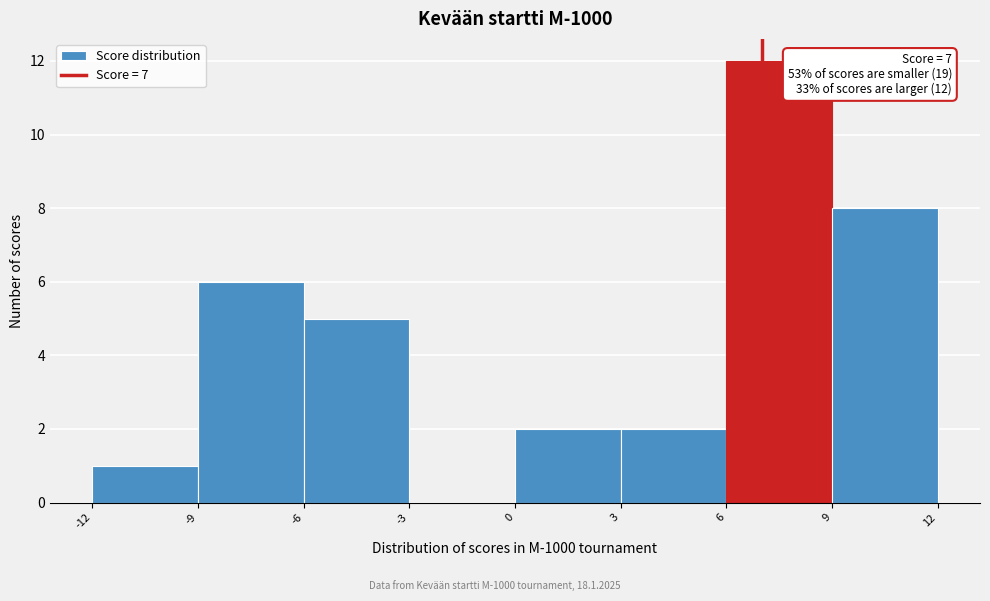

Which range on the x-axis has the tallest bar?

6 to 9